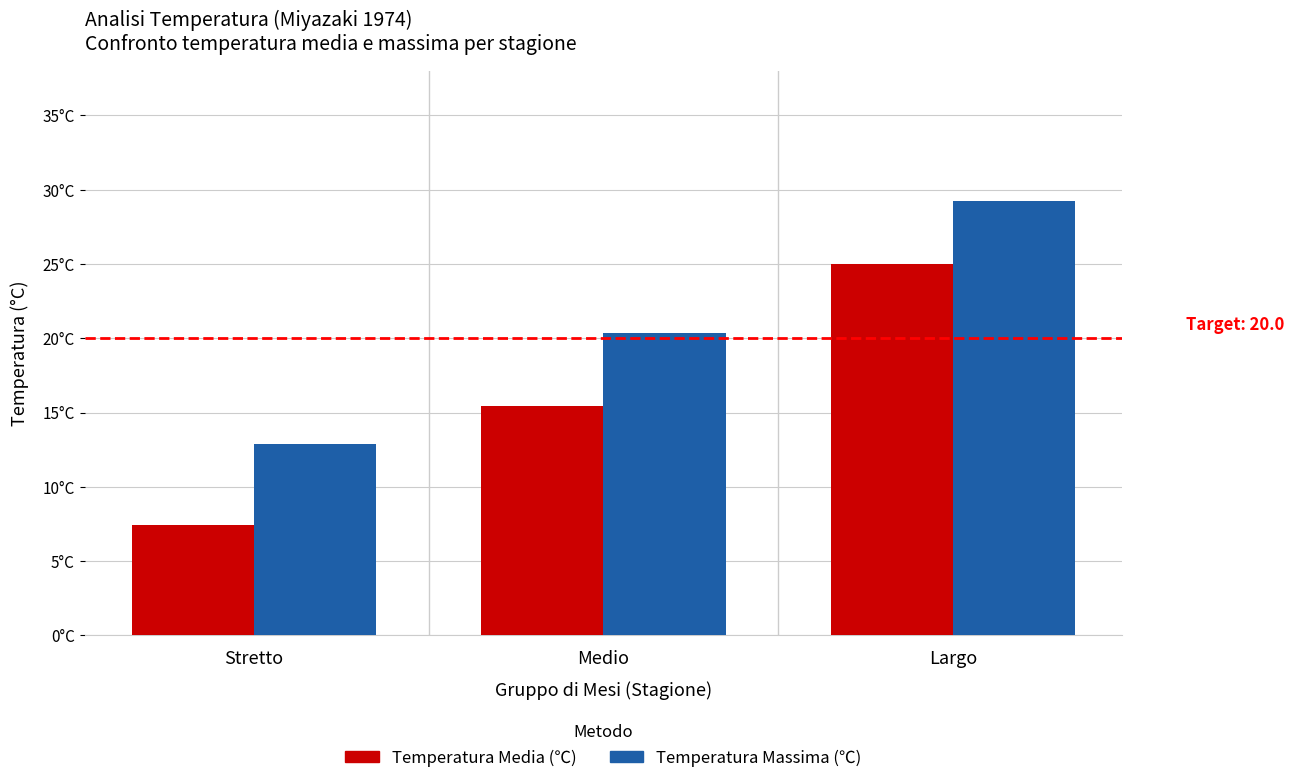

What are all the series names shown in the legend?

Temperatura Media (℃), Temperatura Massima (℃)